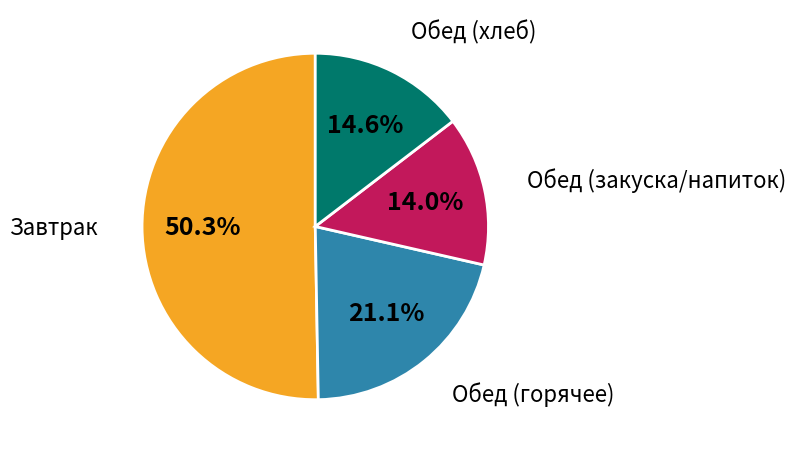

Does any single category account for the majority?

Yes